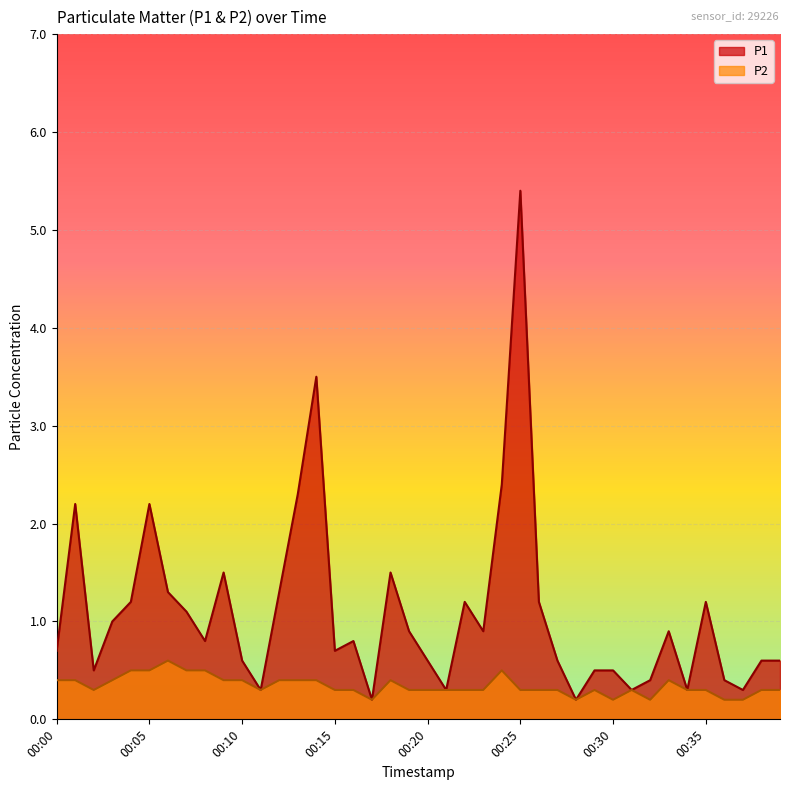

What is the lowest value of the P1 series?

0.2